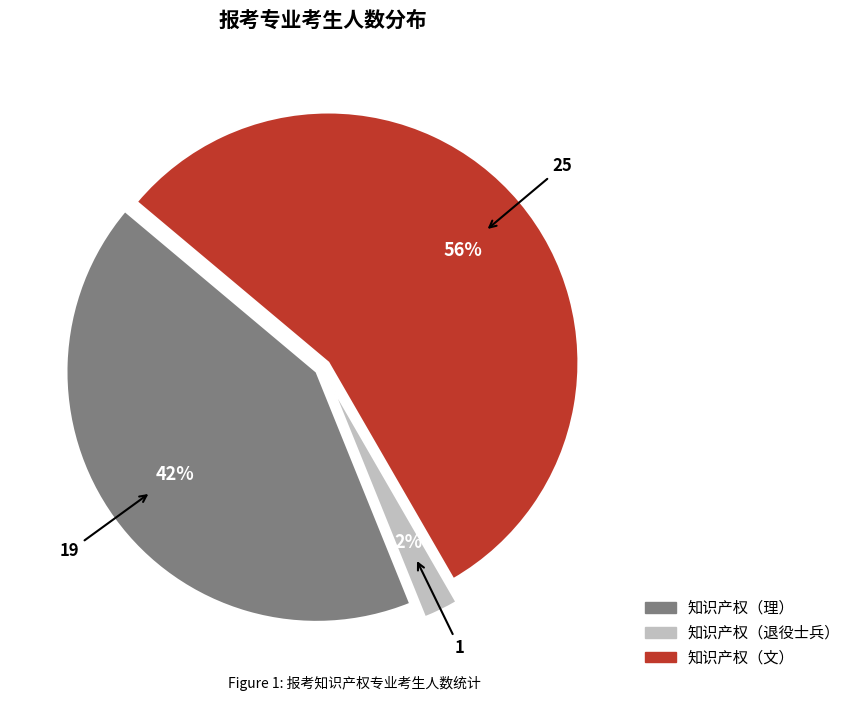

To the nearest percent, what is the difference between the 知识产权（退役士兵） and 知识产权（理） slice percentages?

40%